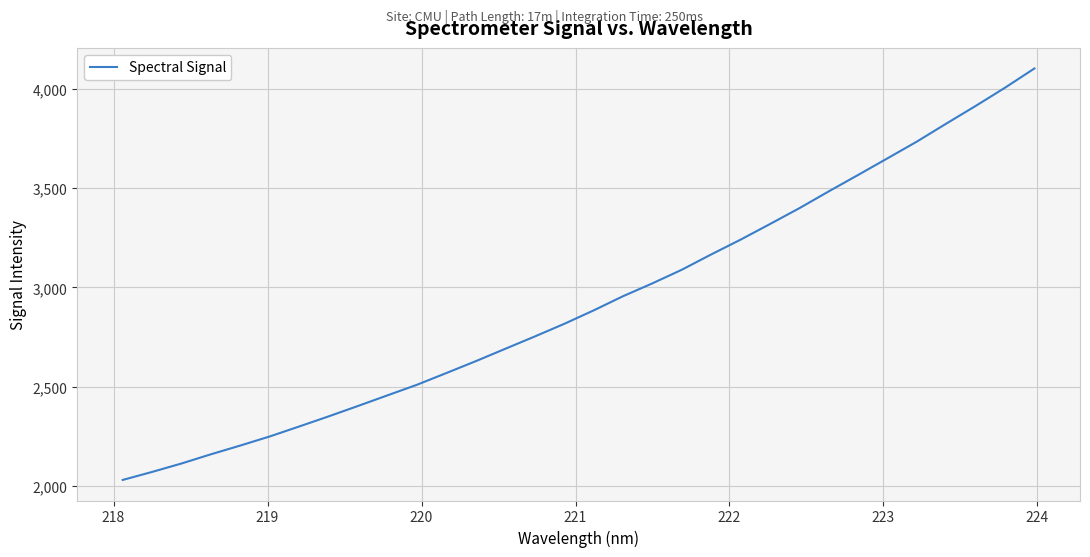

What is the minimum value shown in the chart?

2030.1